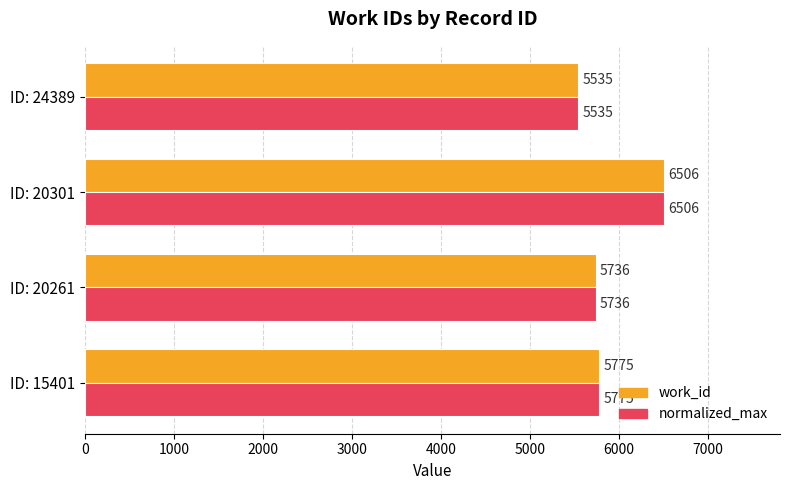

What is the lowest value of the normalized_max series?

5535